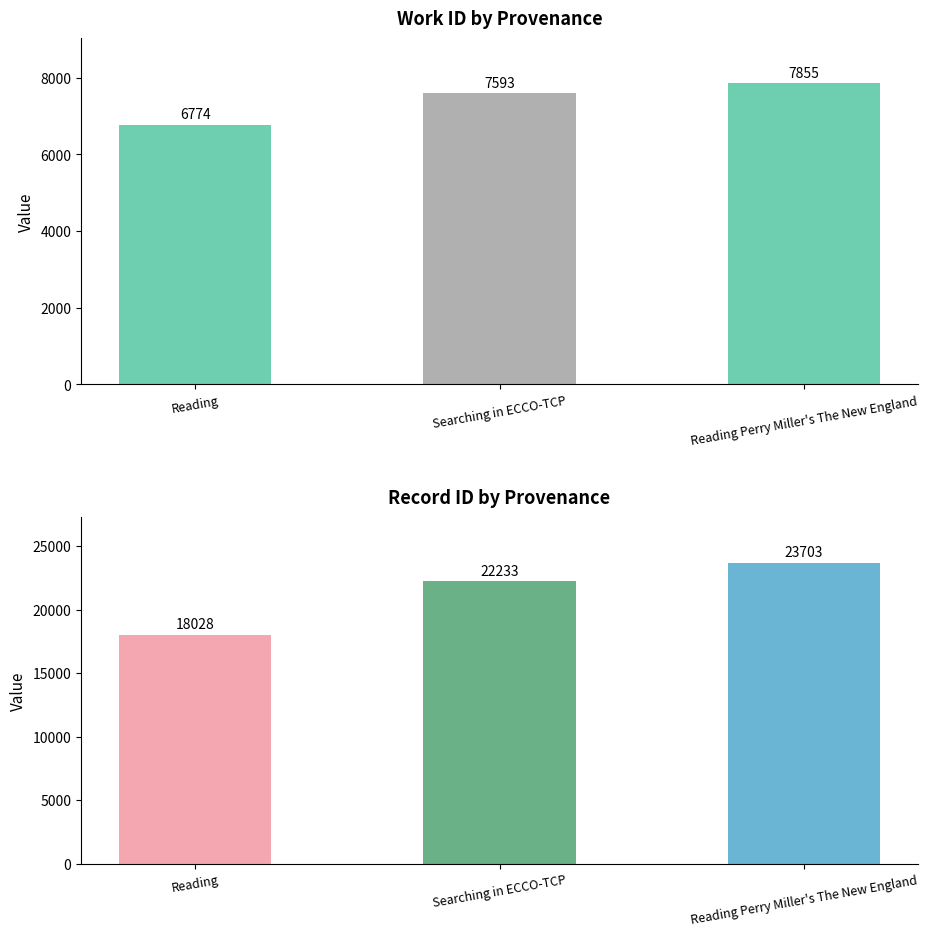

What is the highest value of the id series?

23703